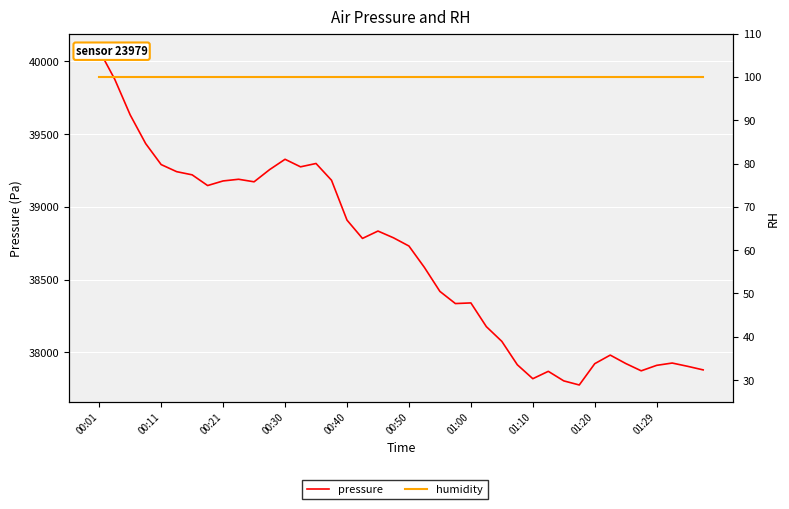

How many data points does each series have?

40